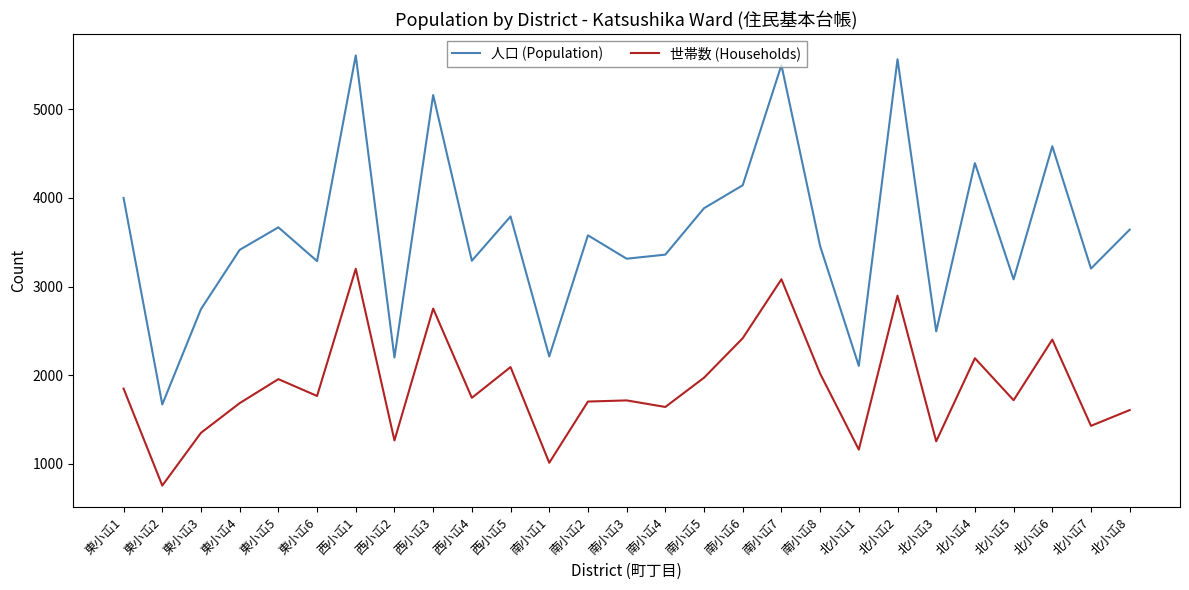

At which label does 人口 (Population) first exceed 3457?

東小屲1